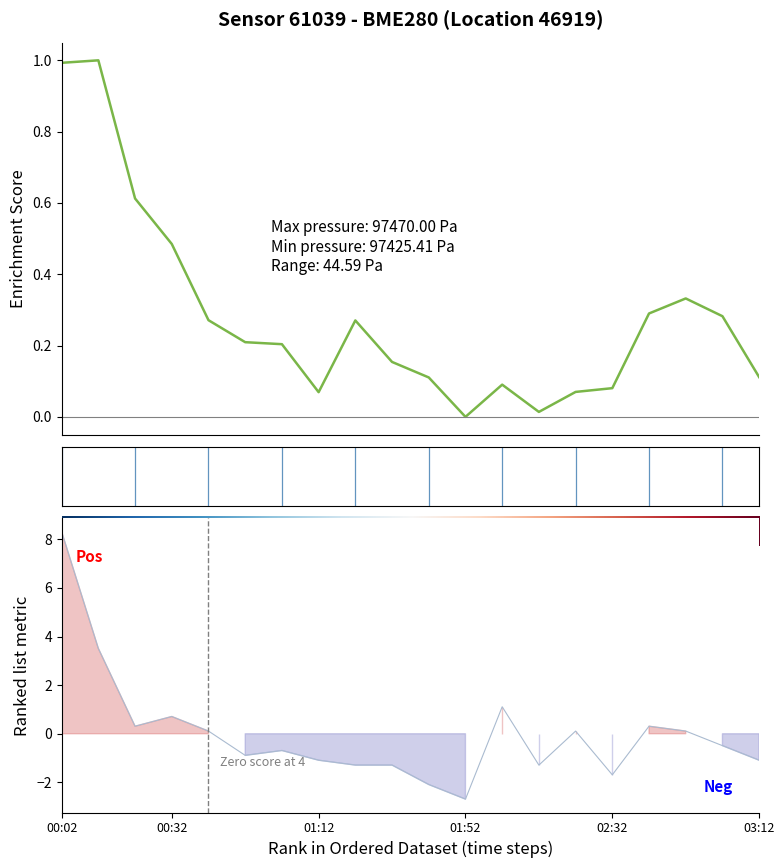

How many values in the temperature series are below 0?

11